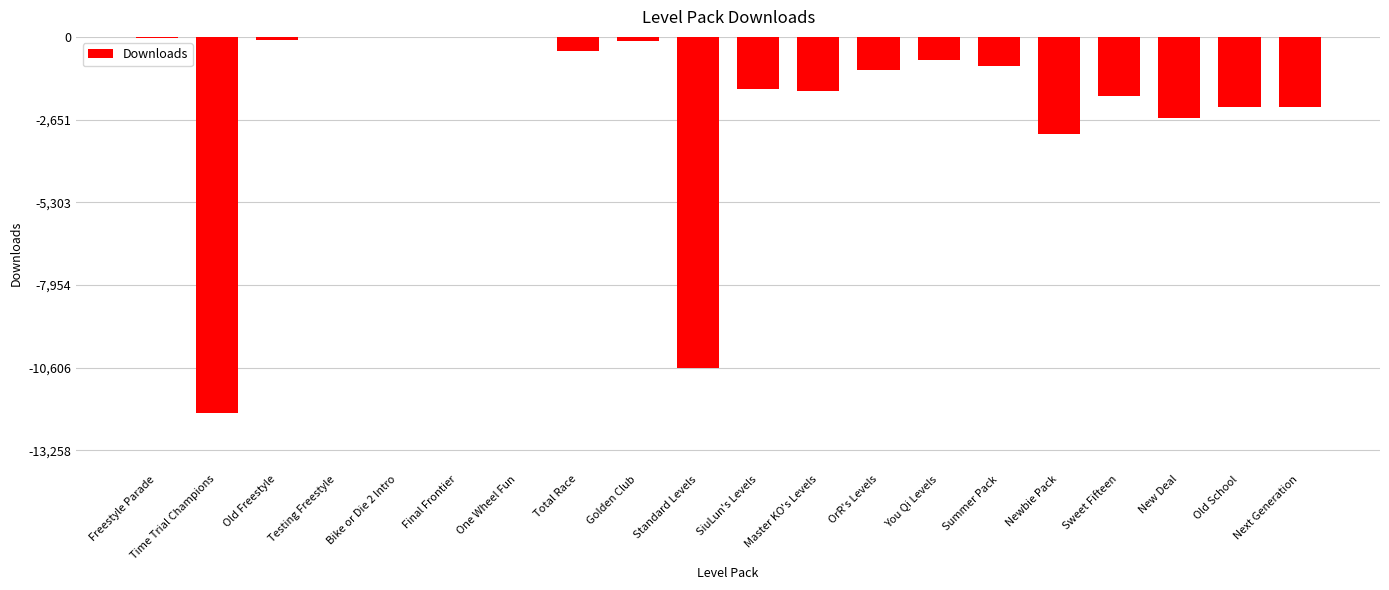

What is the sum of all values?

-41714